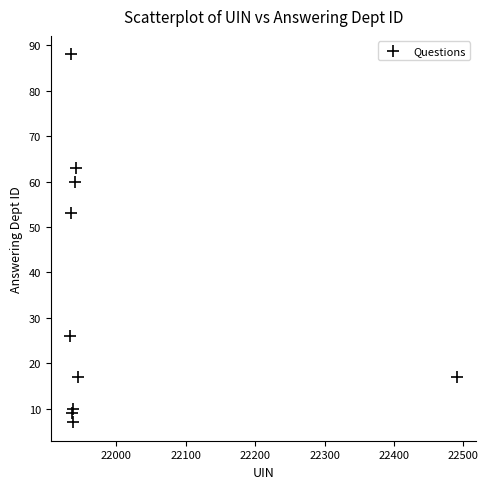

What Y value in the scatter plot is closest to 47?

53